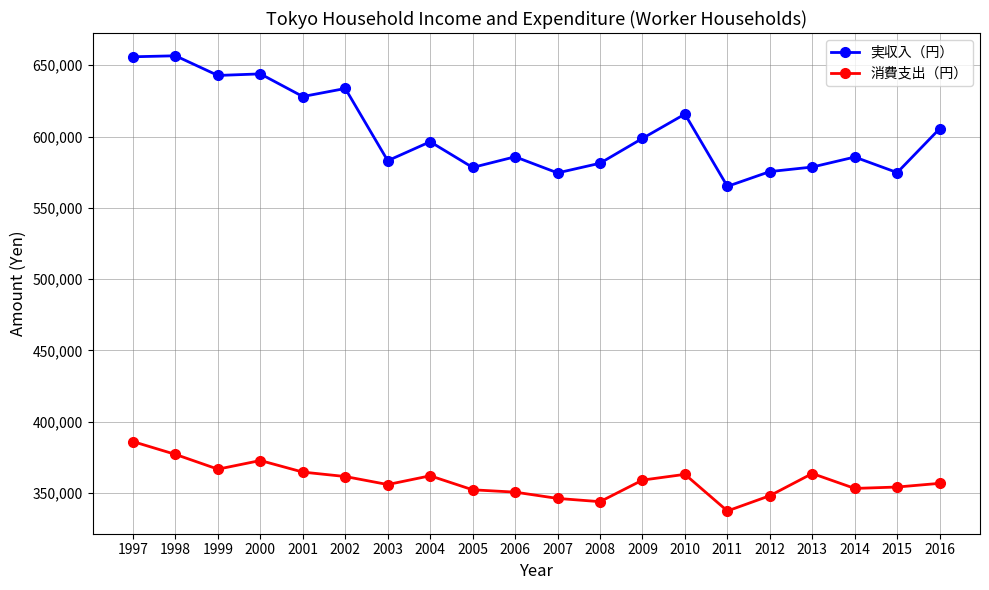

What is the smallest value displayed?

337458